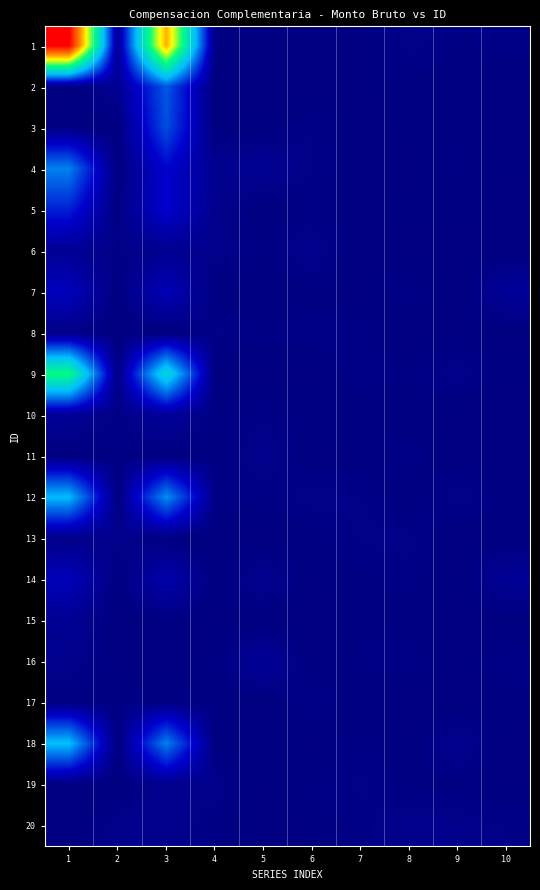

Which series has the largest range (max minus min)?

1